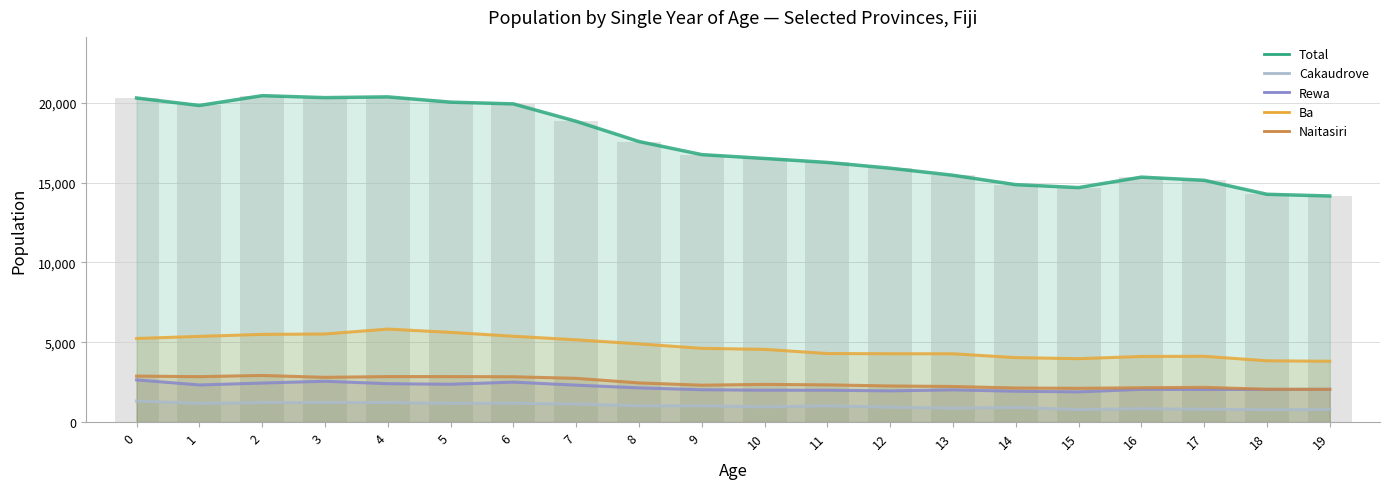

At which label does Total reach its peak?

2